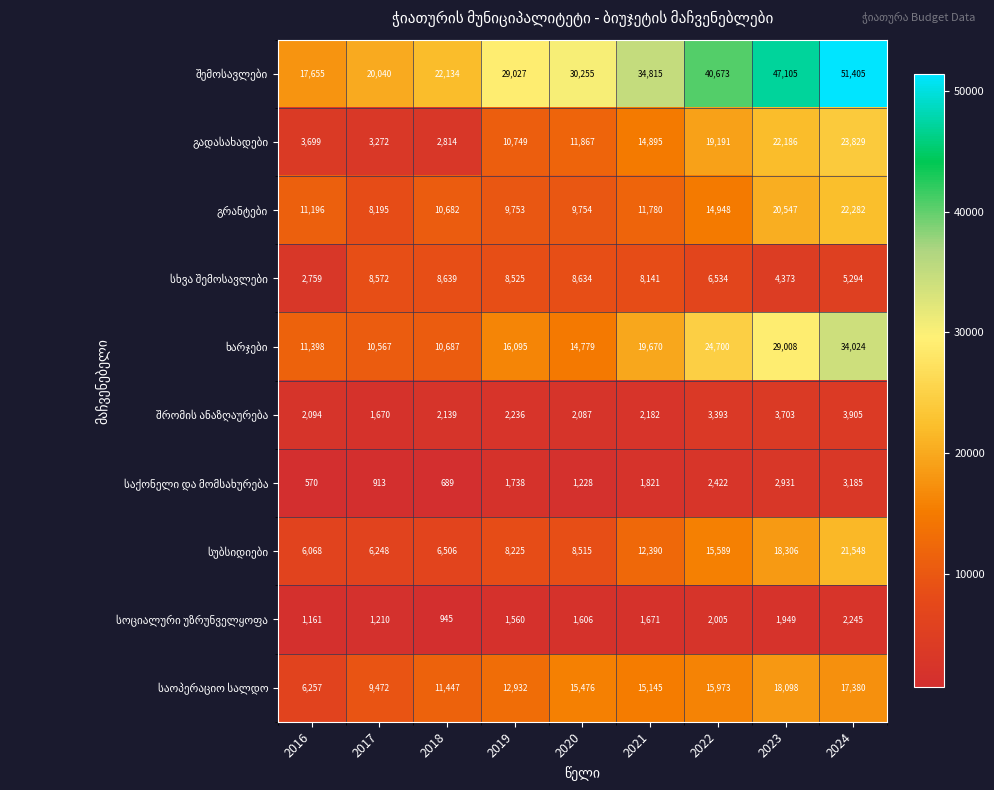

Count the number of data series in this chart.

10